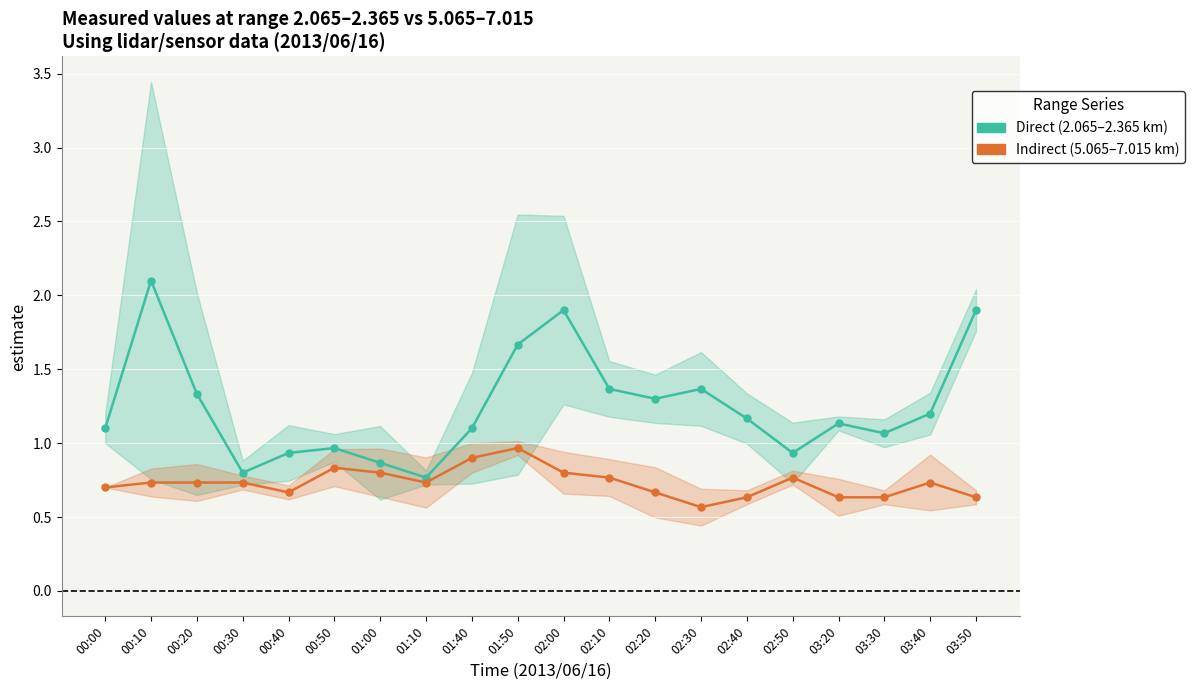

What position from the right is 01:00?

14